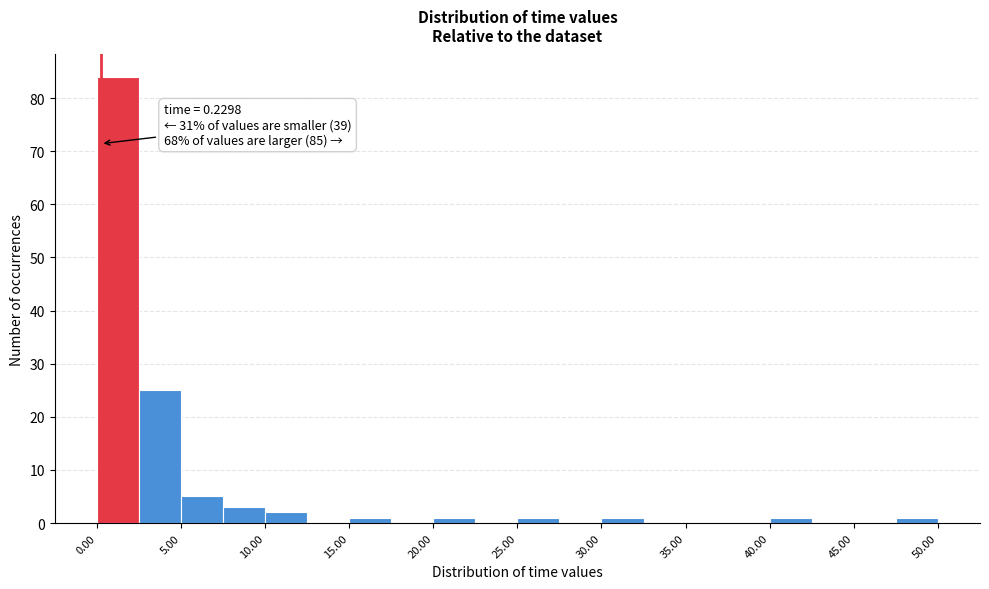

Over which range of the x-axis is the bar tallest?

0.0 to 2.5